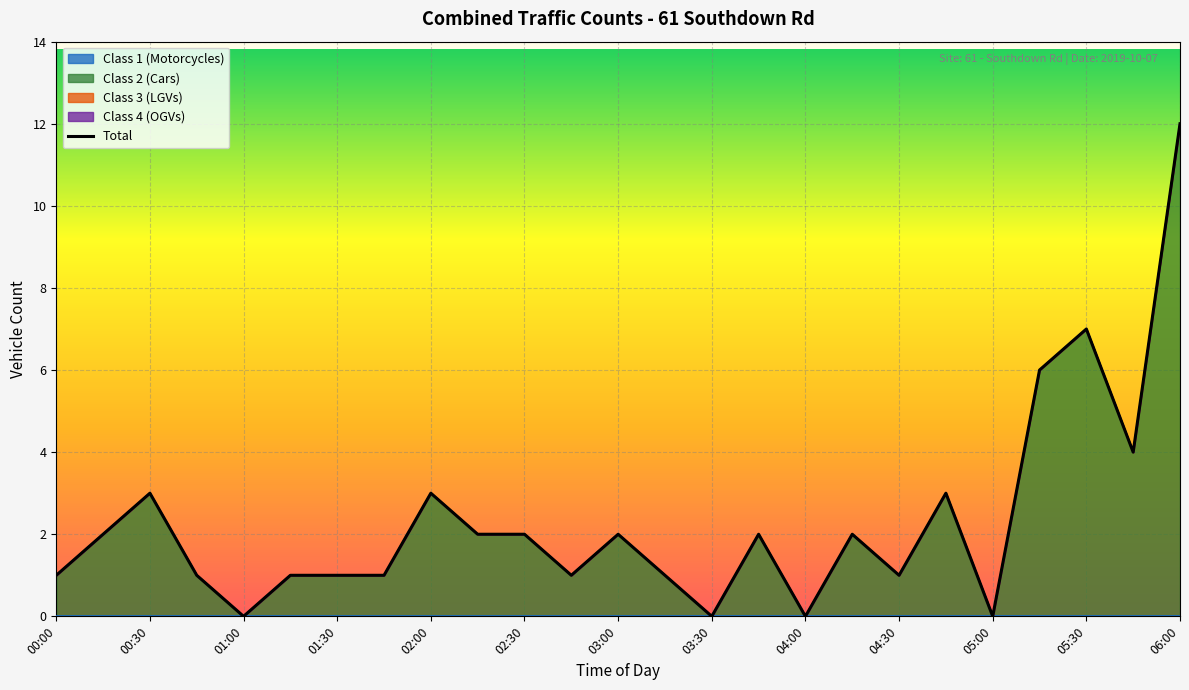

At 01:00, list the series in order from largest to smallest.

Class 1 (Motorcycles), Class 2 (Cars), Class 3 (LGVs), Class 4 (OGVs), Total